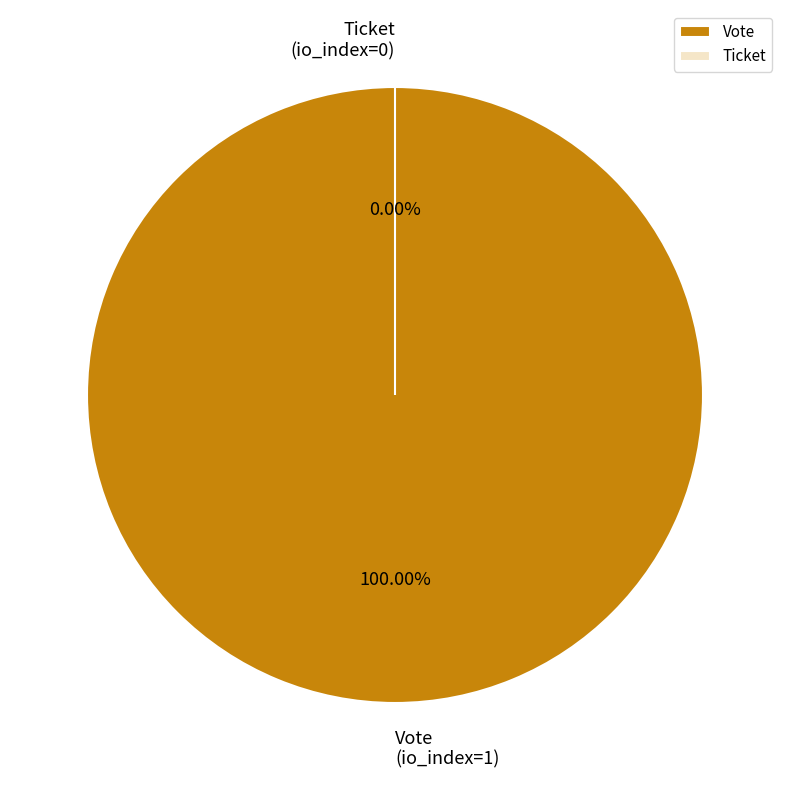

What is the change in value from Vote (io_index=1) to Ticket (io_index=0)?

-1